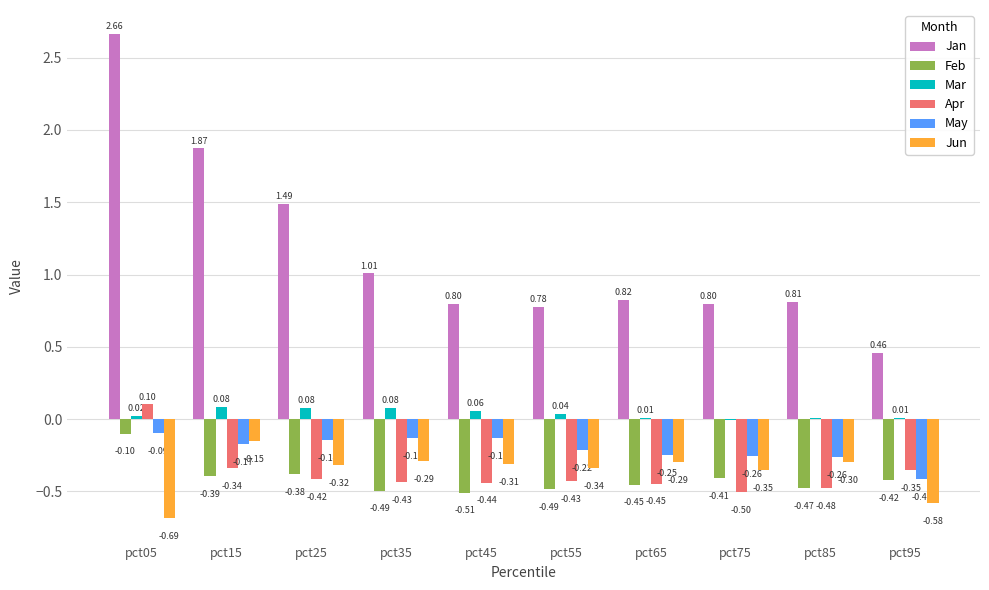

What is the sum of all May values?

-2.1